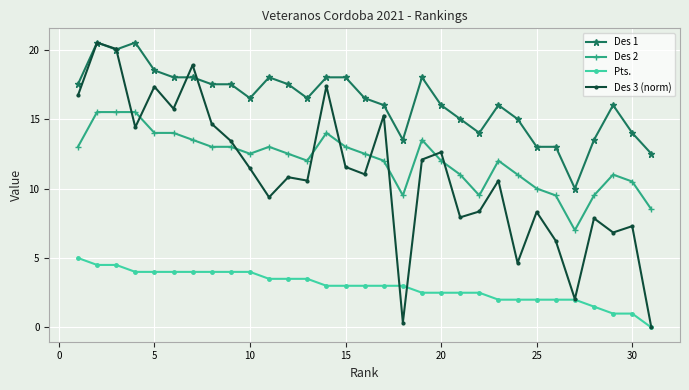

Which series has the largest total across all categories?

Des 1